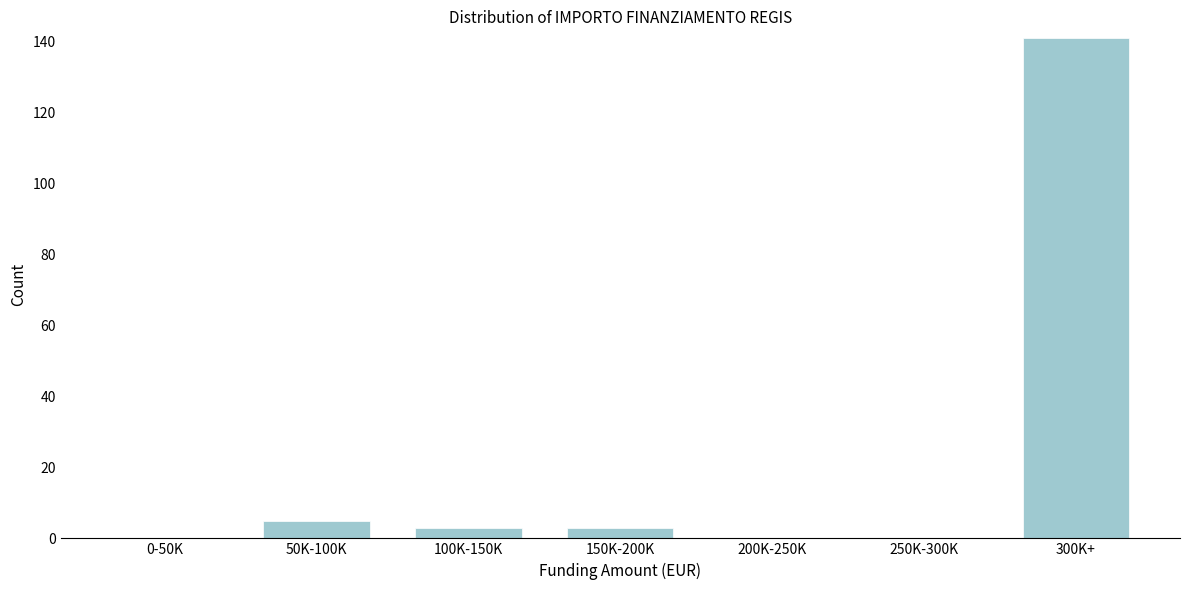

Reading left to right, what are all the values shown in this chart?

0-50K=0	50K-100K=5	100K-150K=3	150K-200K=3	200K-250K=0	250K-300K=0	300K+=141